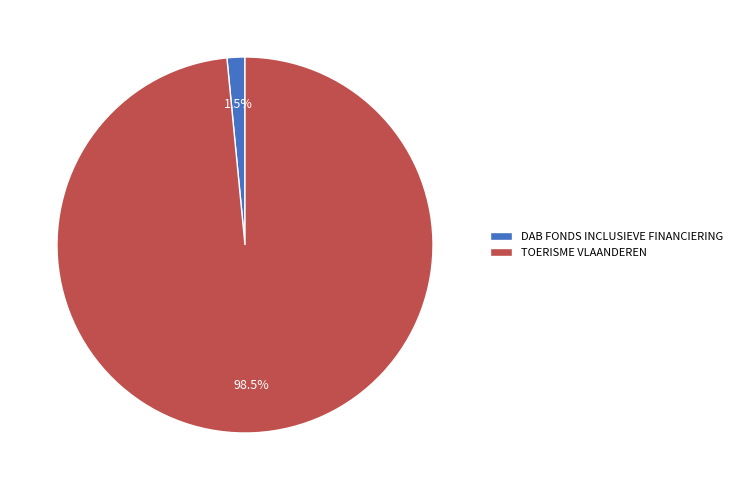

Do TOERISME VLAANDEREN and DAB FONDS INCLUSIEVE FINANCIERING together represent more than half of the pie?

Yes